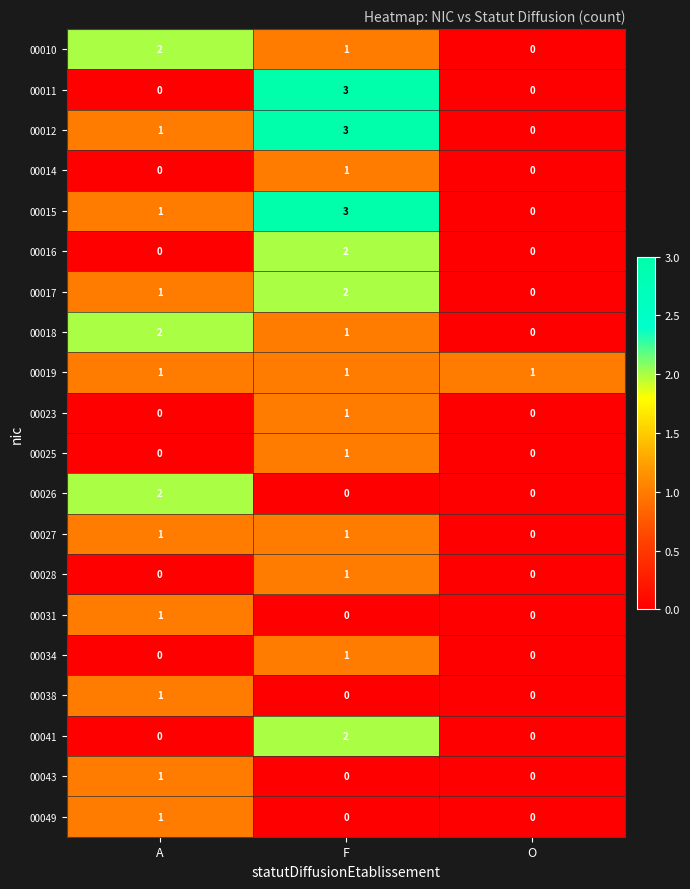

The value of 00014 at F is 1. True or false?

True